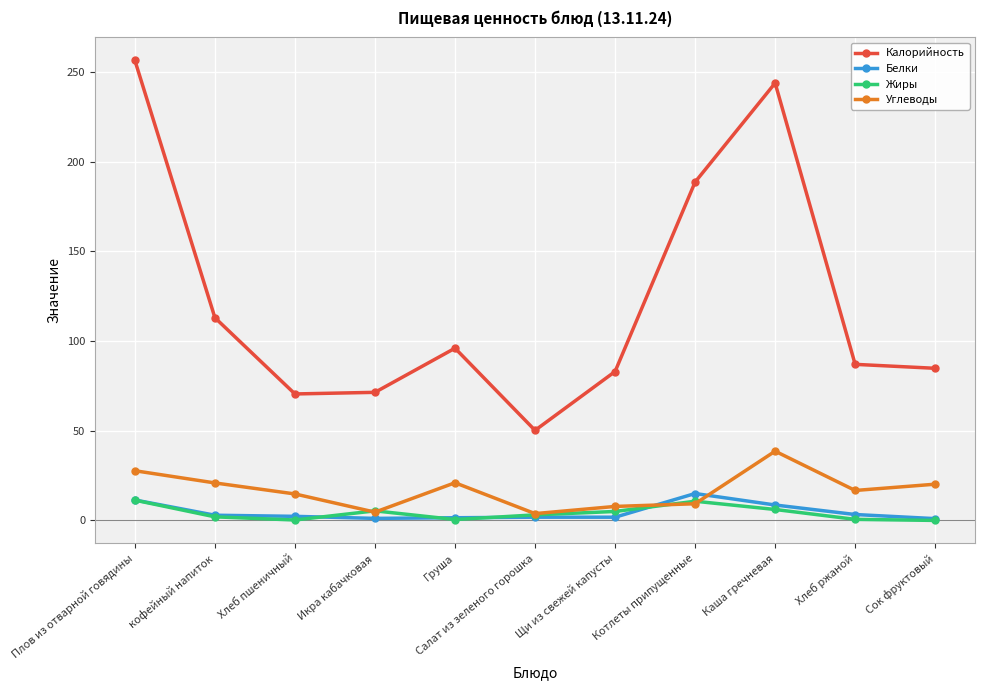

How many categories are shown in the chart?

11